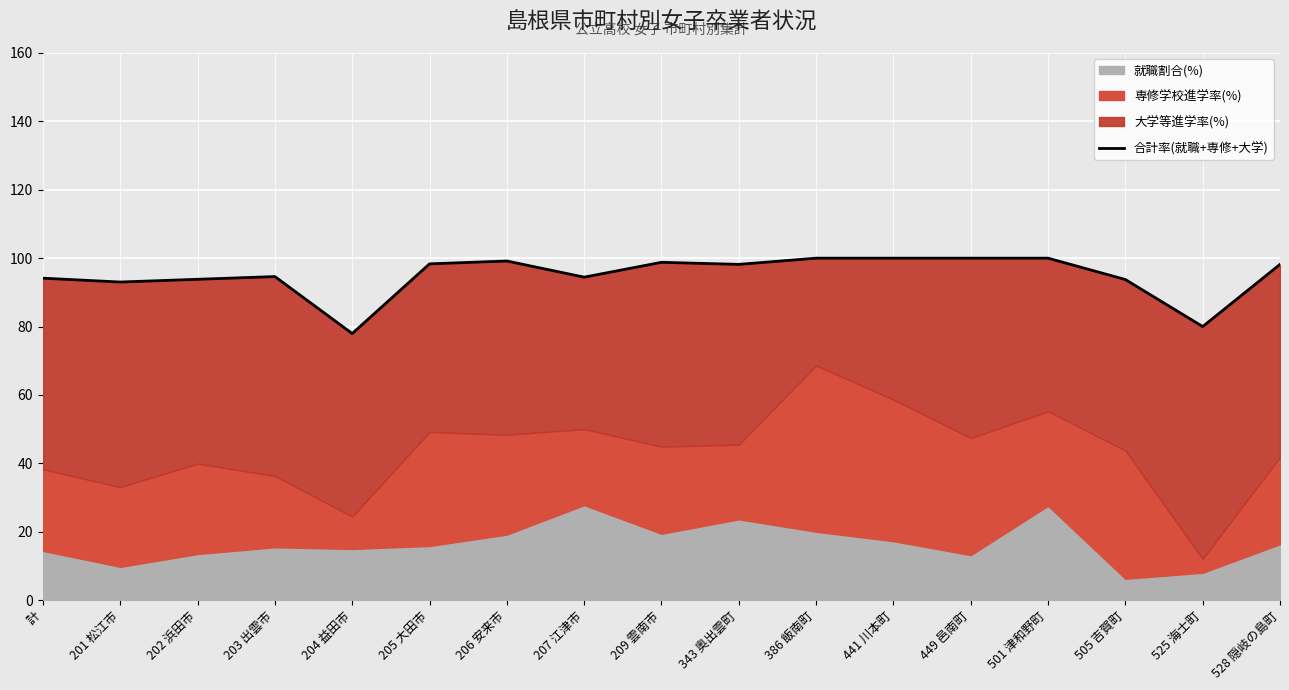

What is the approximate value at 202 浜田市?

93.8